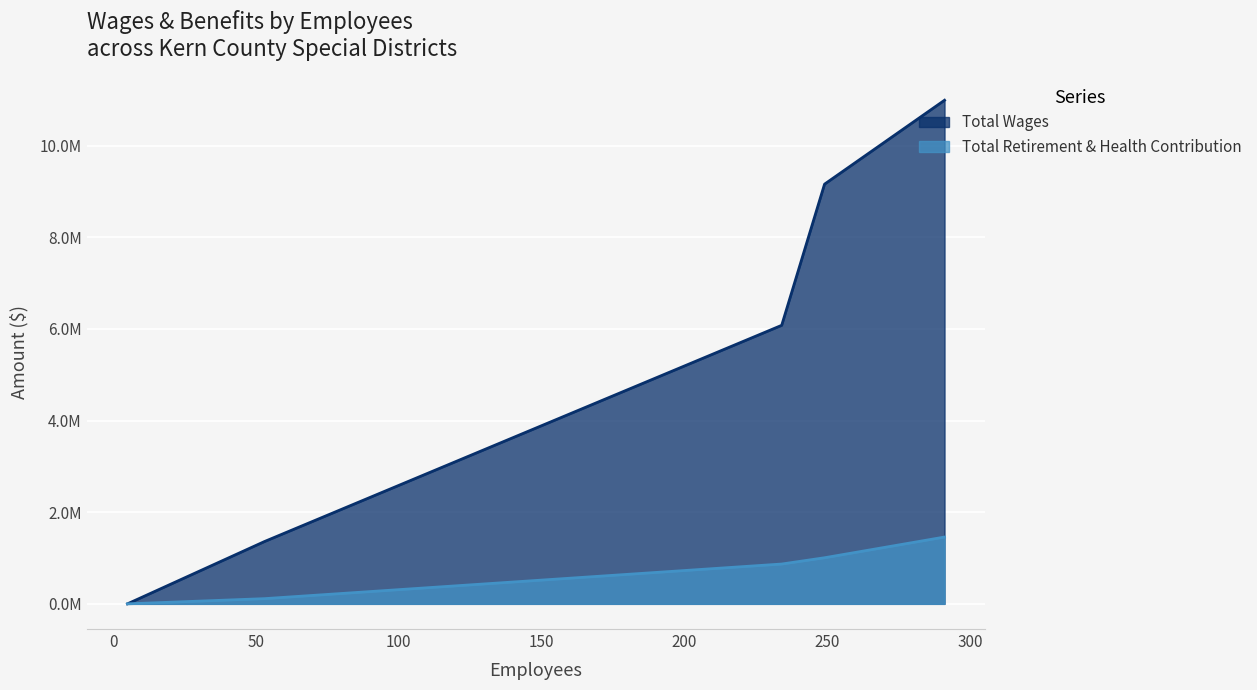

The Total Wages series shows -4072228 at 5. True or false?

False